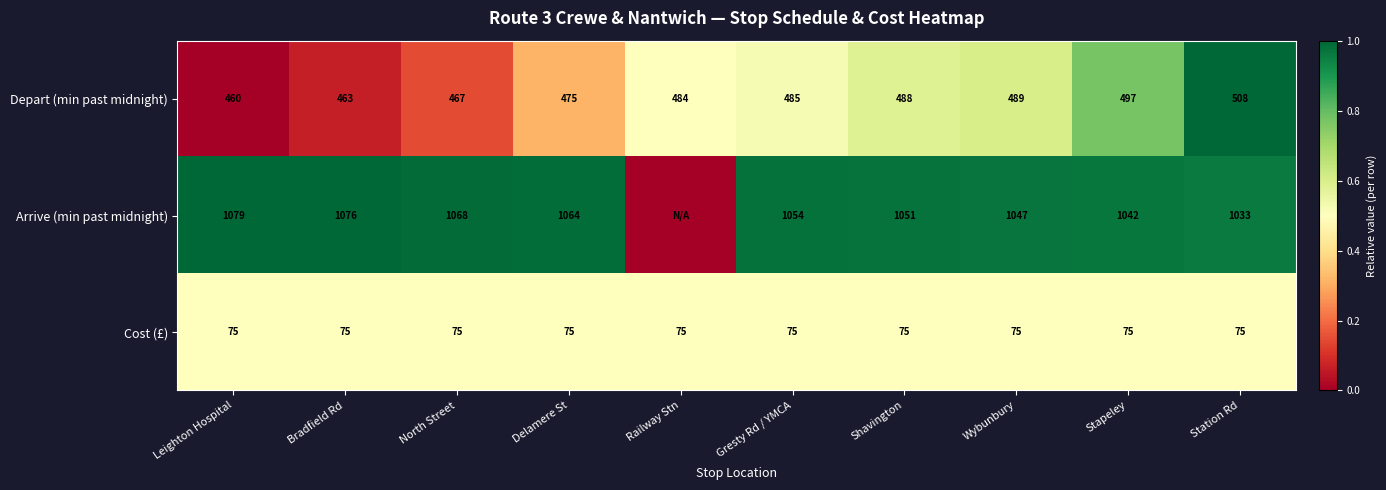

How many distinct data groups are displayed?

3